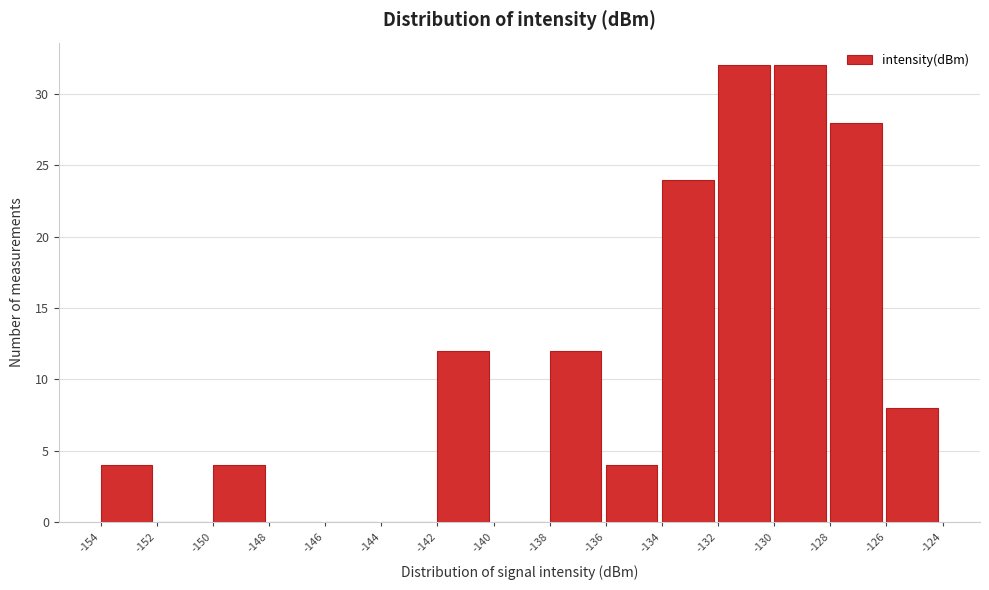

Reading right to left, what are all the values shown in this chart?

-126=8	-128=28	-130=32	-132=32	-134=24	-136=4	-138=12	-140=0	-142=12	-144=0	-146=0	-148=0	-150=4	-152=0	-154=4